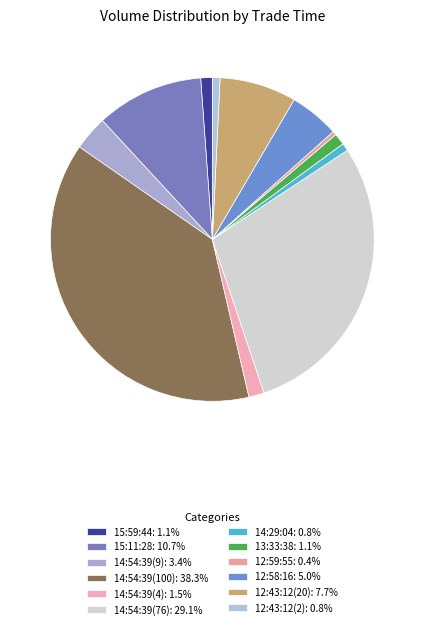

Is 15:11:28 the majority of the pie?

No